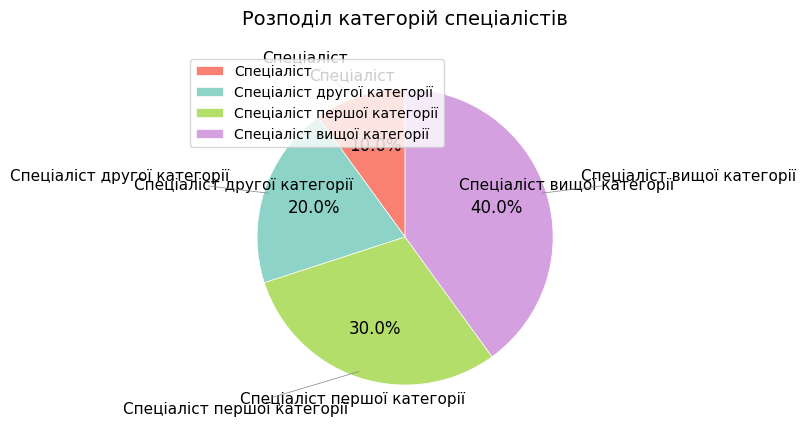

To the nearest percent, what is the difference between the Спеціаліст вищої категорії and Спеціаліст slice percentages?

30%